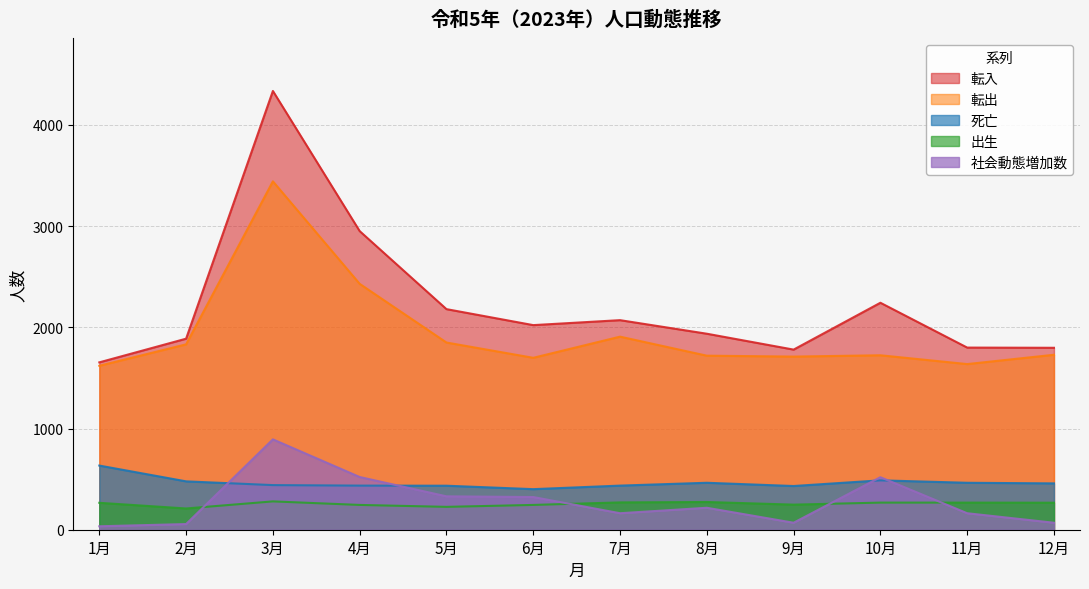

What is the average value of the 転出 series?

1942